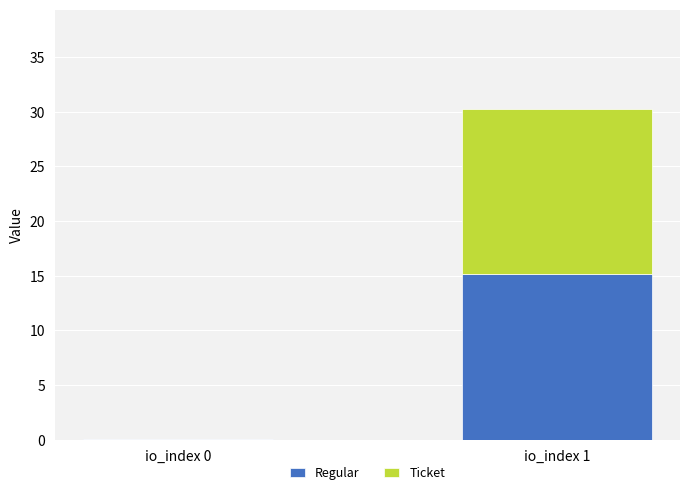

At which category is the sum across all series the highest?

io_index 1